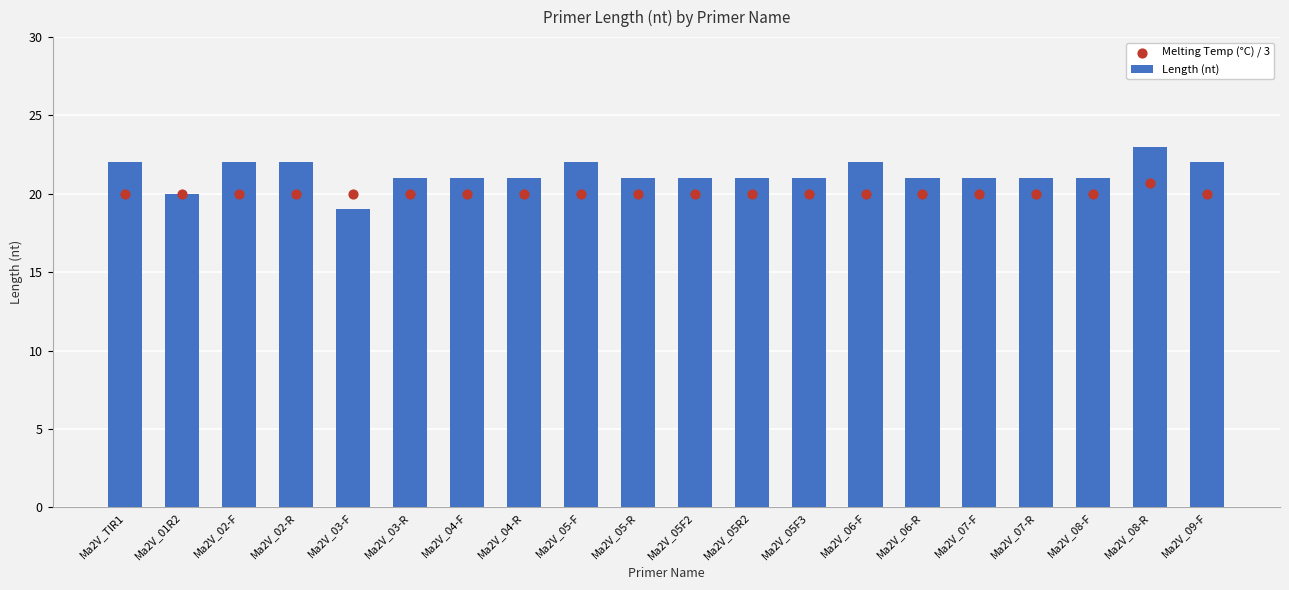

Which series has the largest total across all categories?

Length (nt)